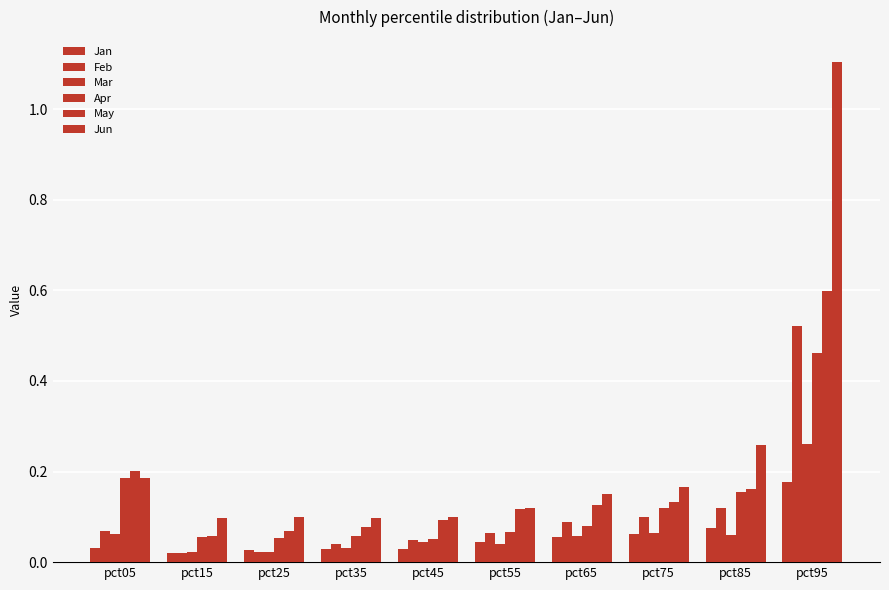

What is the difference between the highest and lowest values at pct95?

0.9